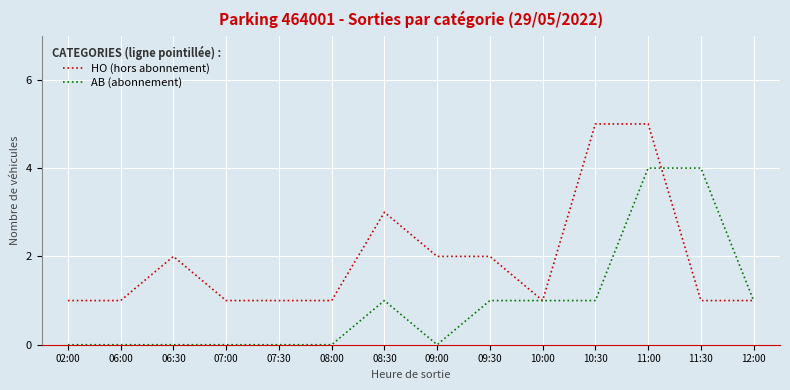

What is the sum of all AB (abonnement) values?

13